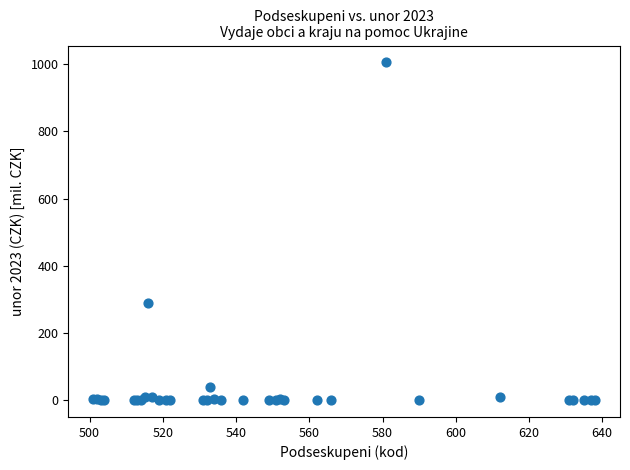

What Y value in the scatter plot is closest to 502?

288.8